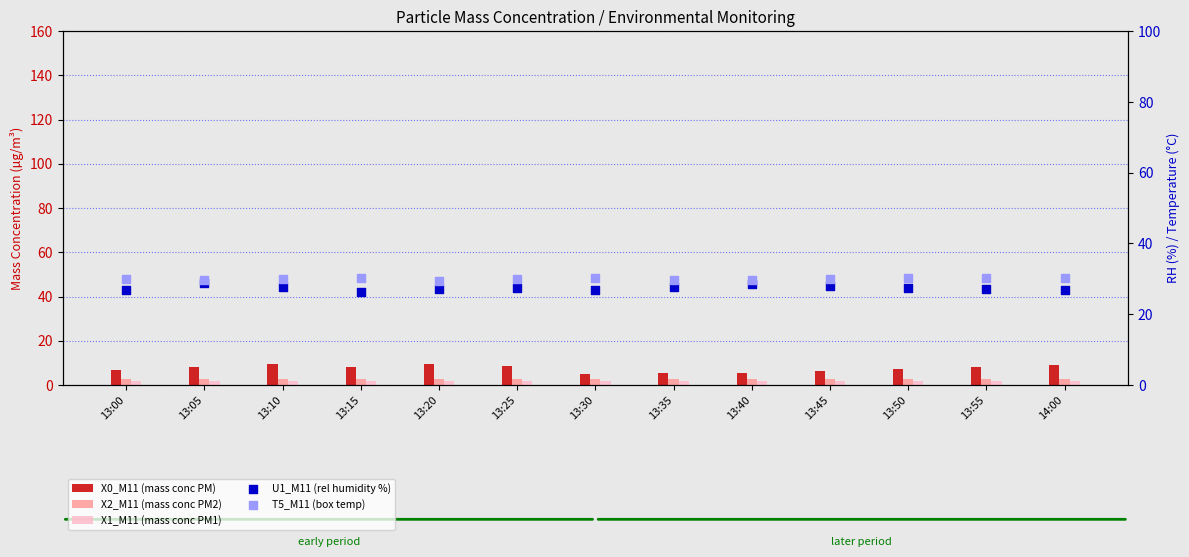

Is the value of T5_M11 (box temp) at 13:05 greater than the value of U1_M11 (rel humidity %) at 14:00?

Yes